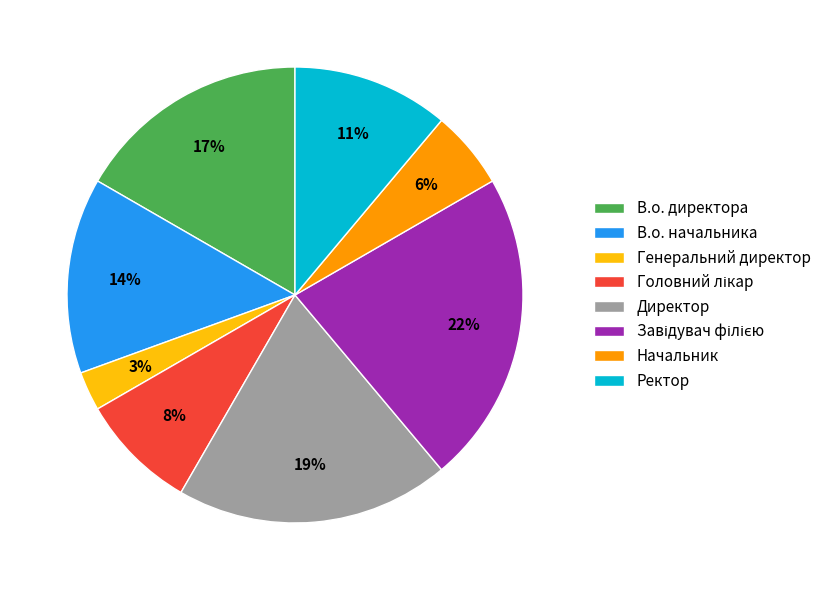

The Директор slice represents 19% of the pie. True or false?

True